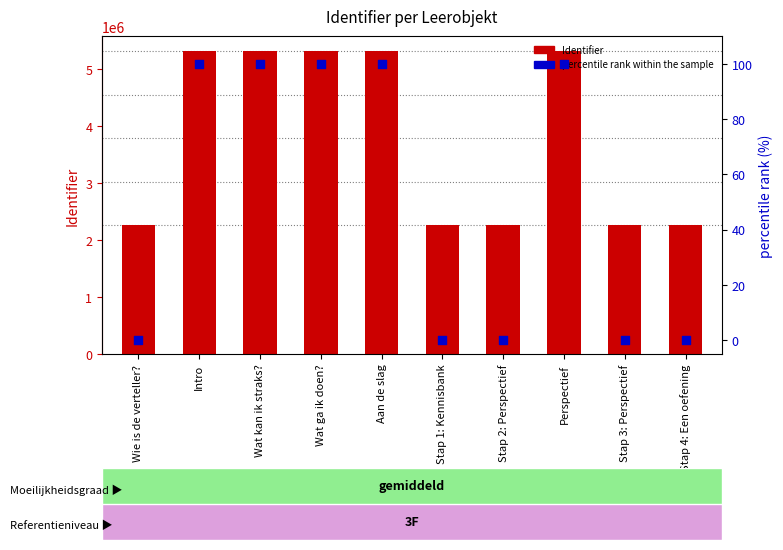

Which series reaches the maximum Y coordinate?

Identifier